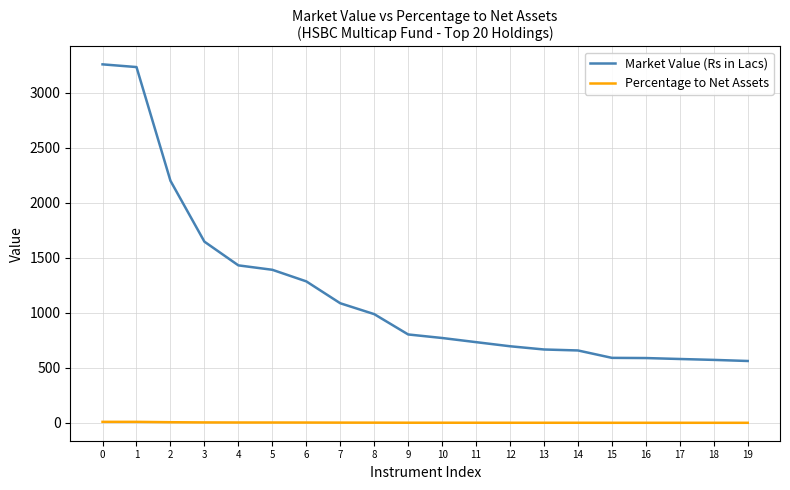

Rank the series by their maximum value, from lowest to highest.

Percentage to Net Assets, Market Value (Rs in Lacs)